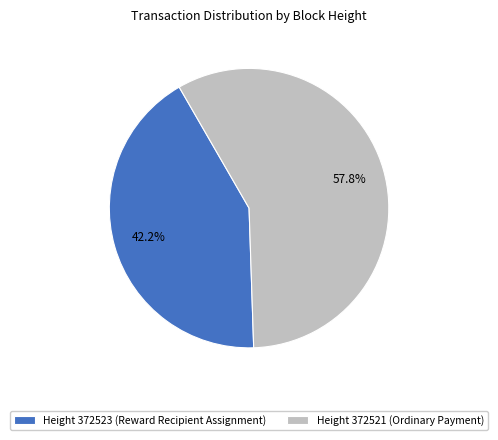

Which has a higher value, Height 372521 (Ordinary Payment) or Height 372523 (Reward Recipient Assignment)?

Height 372521 (Ordinary Payment)